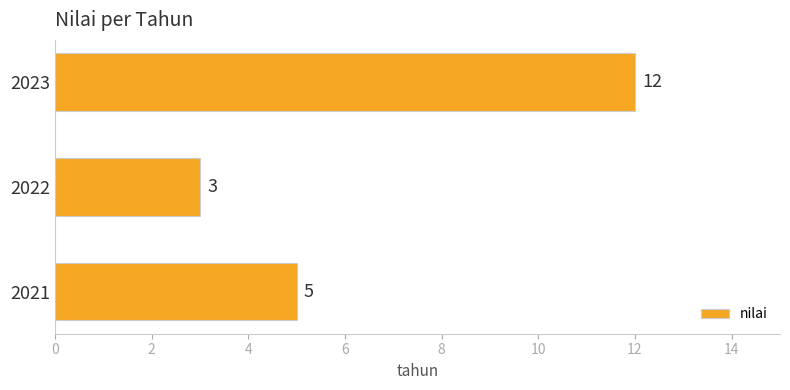

What is the sum of all values?

20